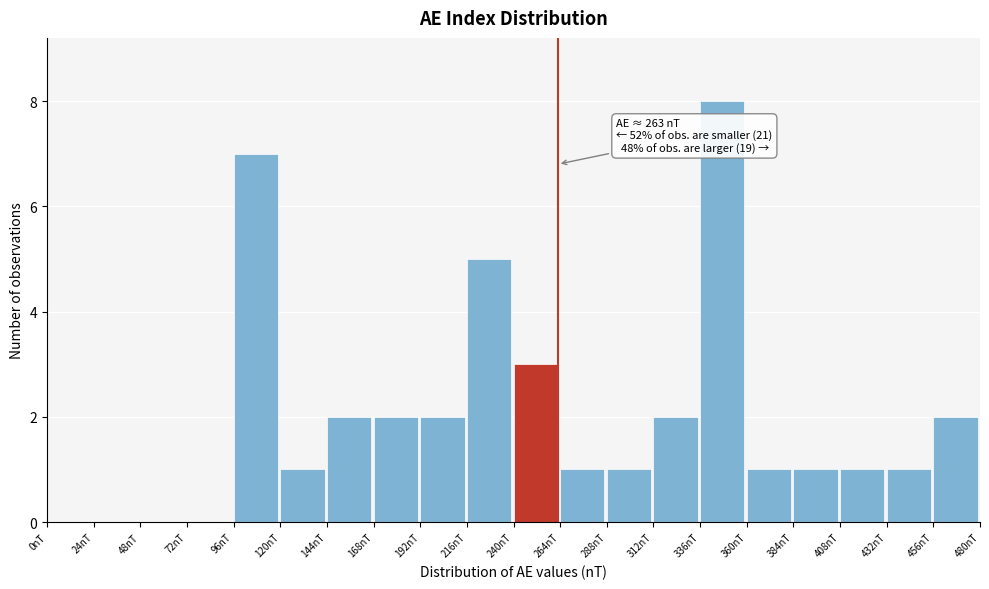

Over which range of the x-axis is the bar tallest?

336 to 360